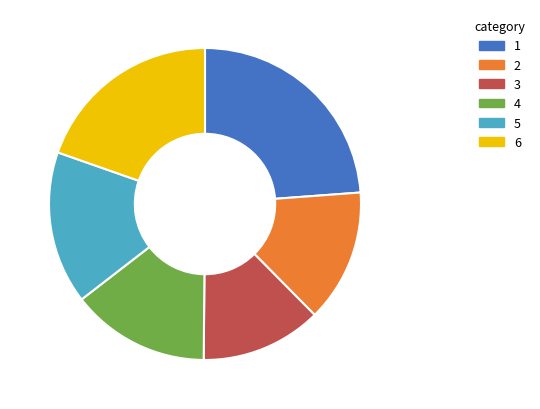

True or false: 1 accounts for 24% of the total.

True